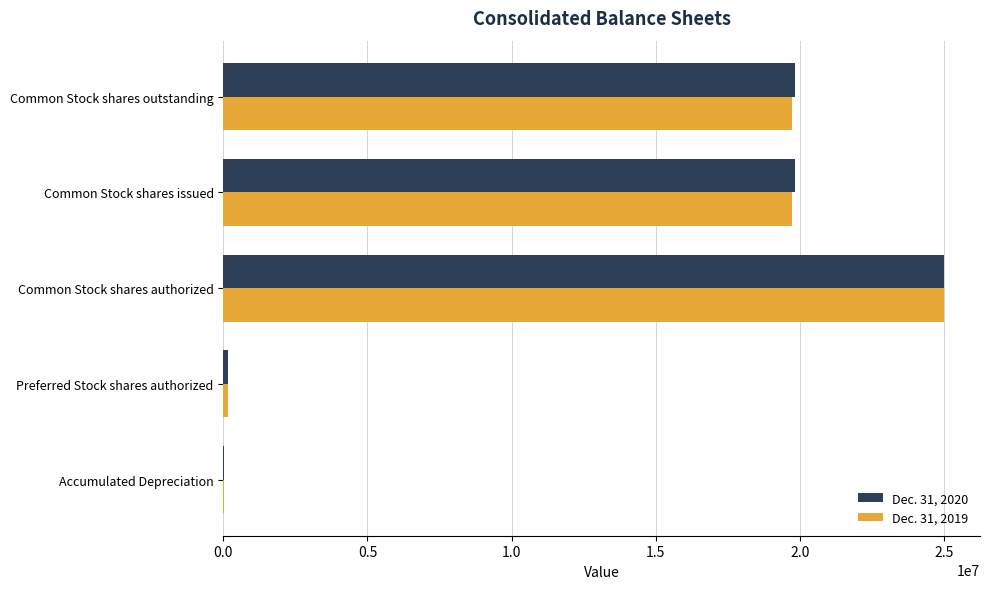

Is it true that Dec. 31, 2019 equals 19713185 at Common Stock shares issued?

True